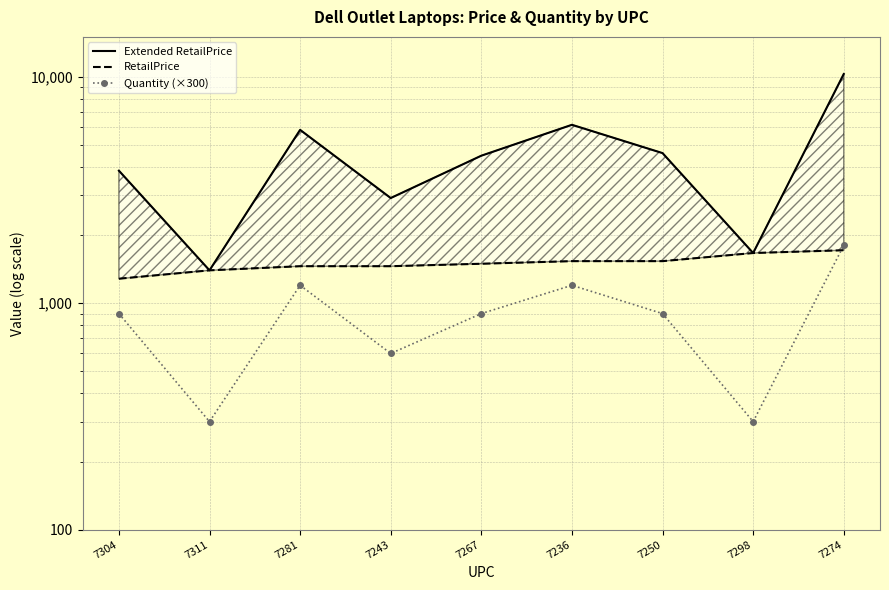

Reading left to right, what are all the values shown in this chart?

Extended RetailPrice: 7304=3848.9	7311=1397.0	7281=5827.9	7243=2914.0	7267=4481.9	7236=6135.9	7250=4601.9	7298=1666.0	7274=10283.9
RetailPrice: 7304=1283.0	7311=1397.0	7281=1457.0	7243=1457.0	7267=1494.0	7236=1534.0	7250=1534.0	7298=1666.0	7274=1714.0
Quantity (×300): 7304=900.0	7311=300.0	7281=1200.0	7243=600.0	7267=900.0	7236=1200.0	7250=900.0	7298=300.0	7274=1800.0